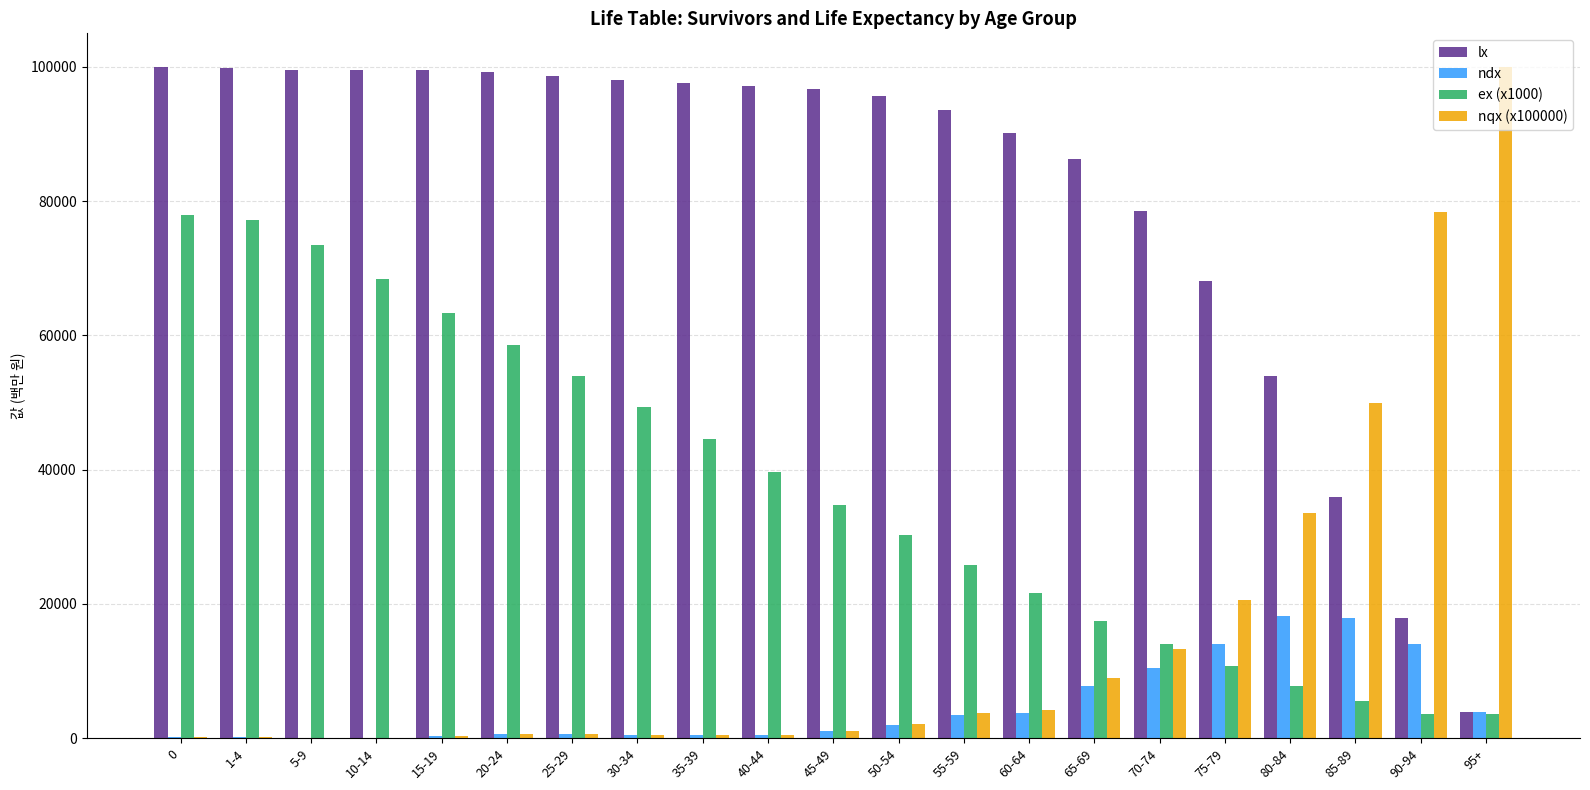

At which label is lx closest to 51943?

80-84